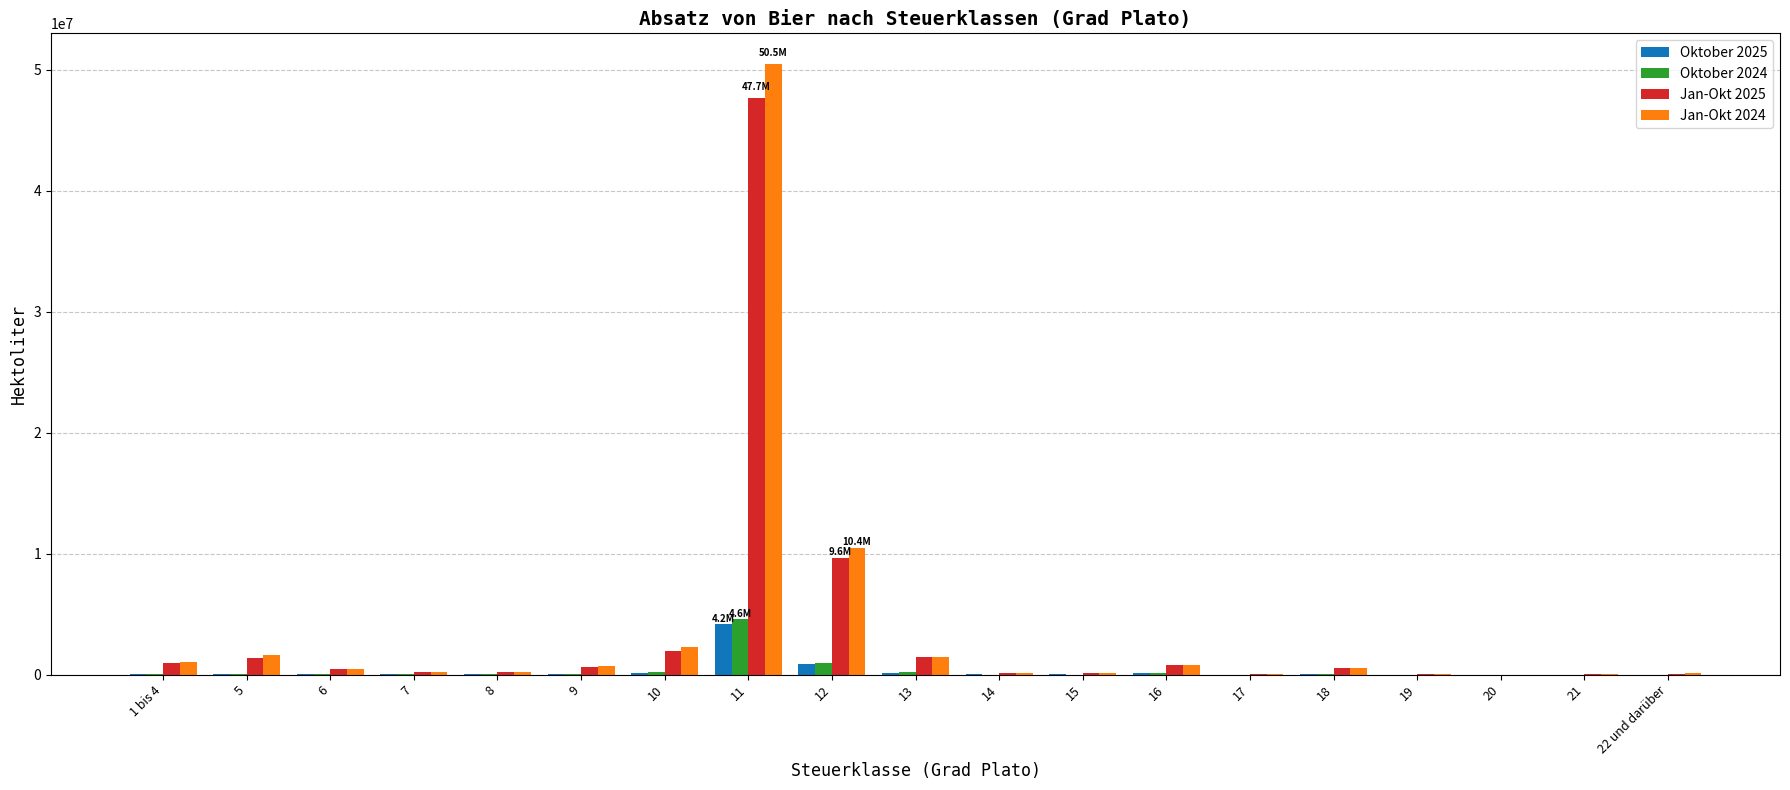

Which category has the highest value across all series?

11